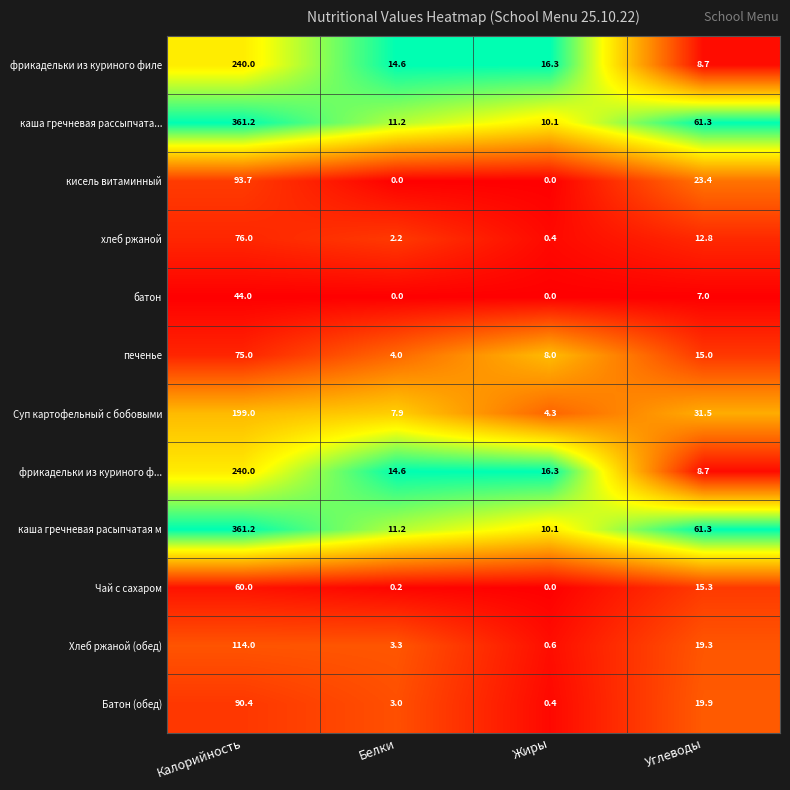

Rank the categories by каша гречневая расыпчатая м value from highest to lowest.

Калорийность, Углеводы, Белки, Жиры